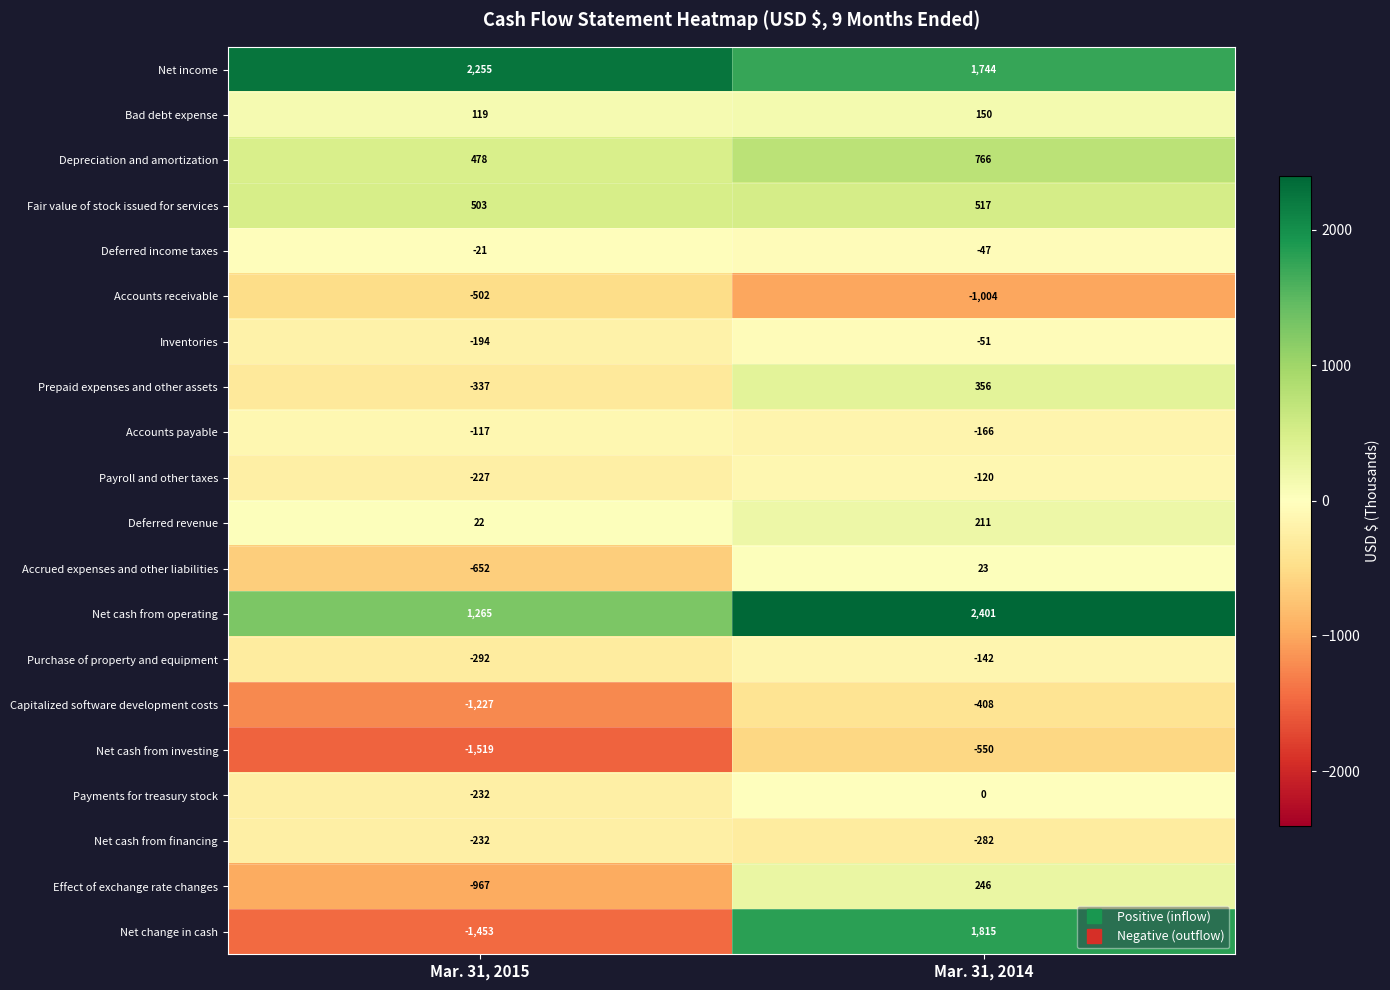

The Net cash from financing series shows -139 at Mar. 31, 2015. True or false?

False